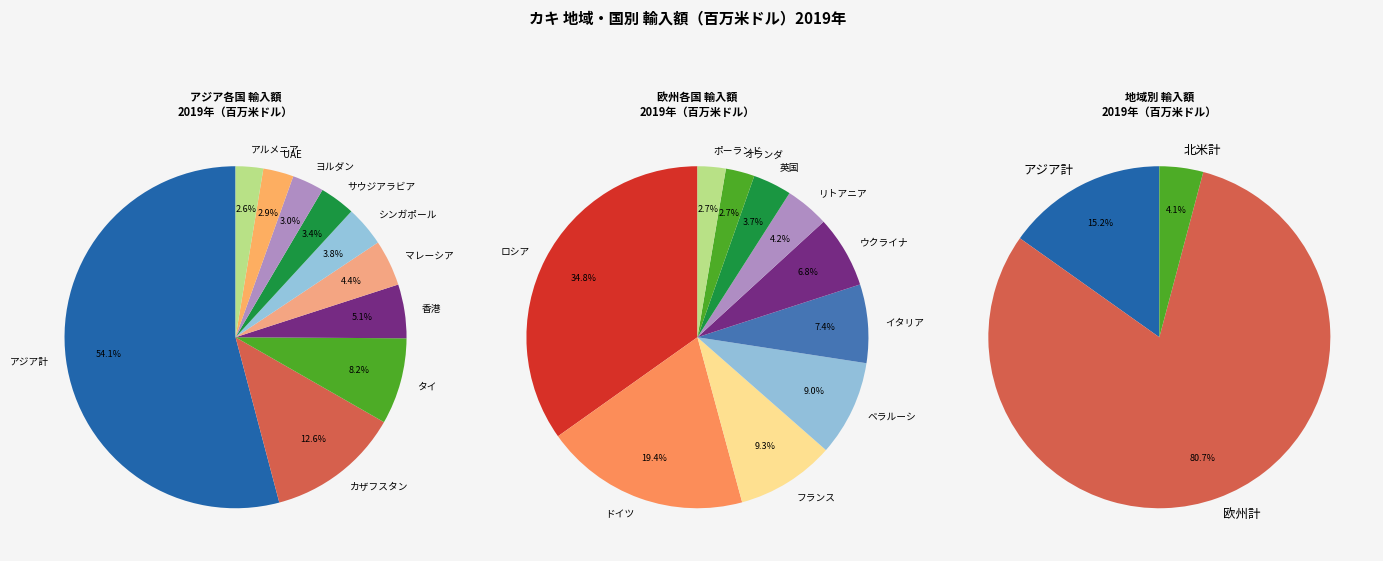

How many segments does this pie chart have?

12